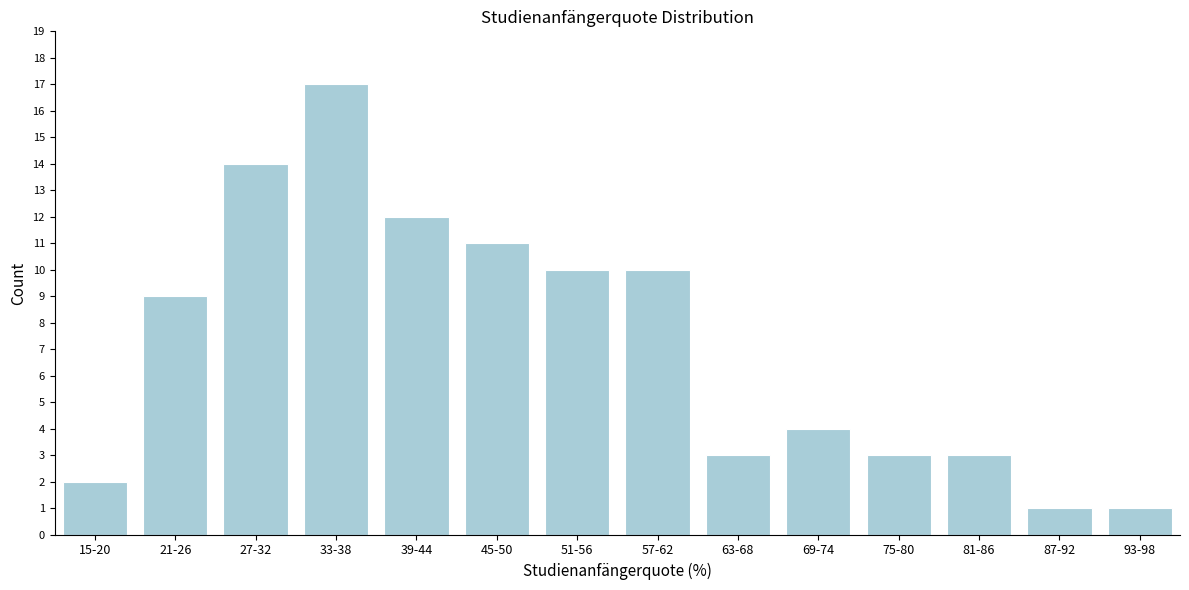

Reading left to right, transcribe all the data shown in this chart.

2	9	14	17	12	11	10	10	3	4	3	3	1	1